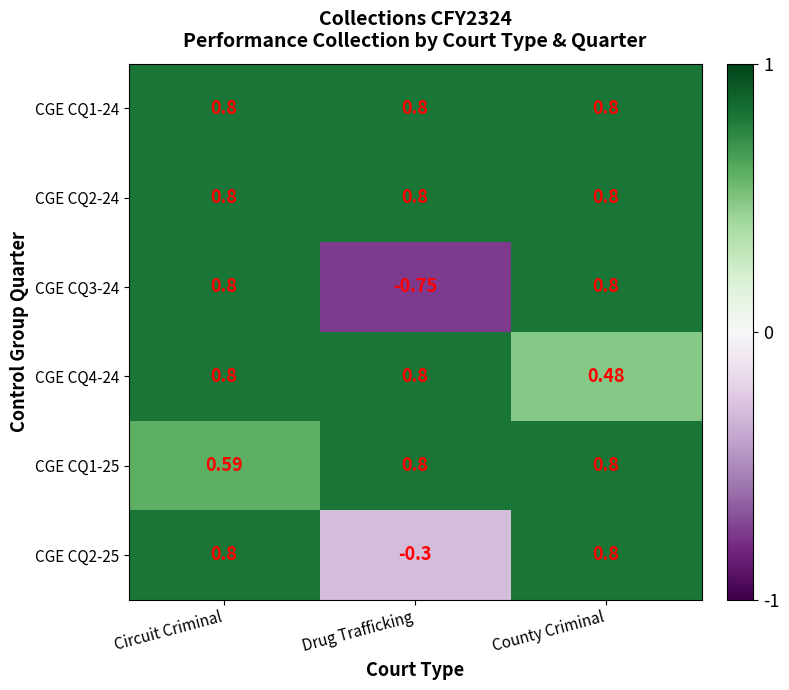

At which category is the sum across all series the highest?

Circuit Criminal